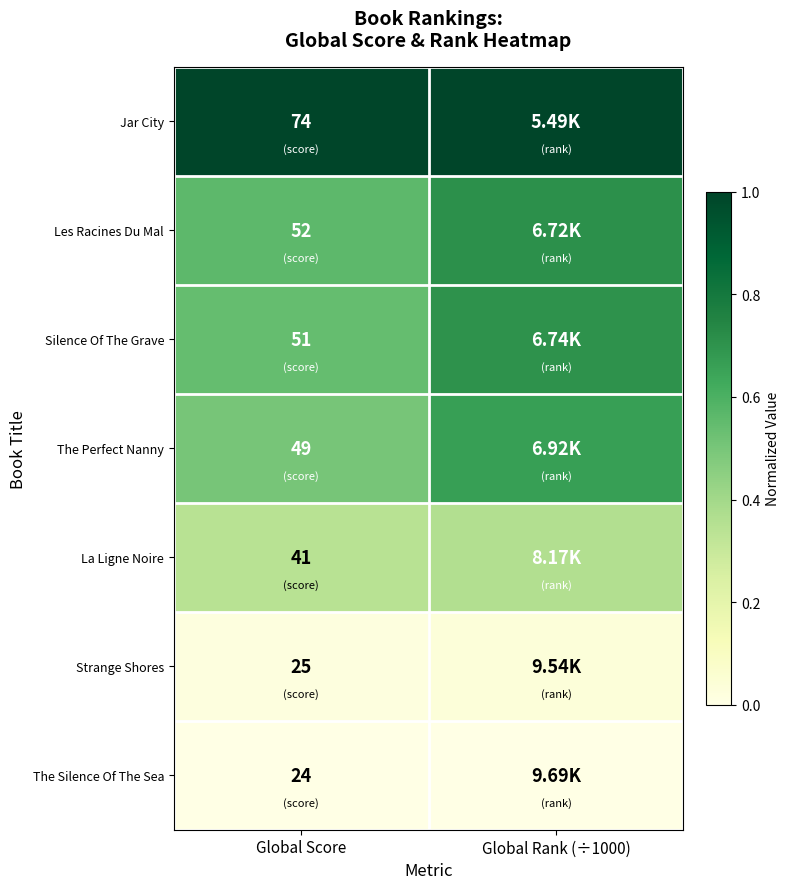

At Global Score, list the series in order from largest to smallest.

Jar City, Les Racines Du Mal, Silence Of The Grave, The Perfect Nanny, La Ligne Noire, Strange Shores, The Silence Of The Sea